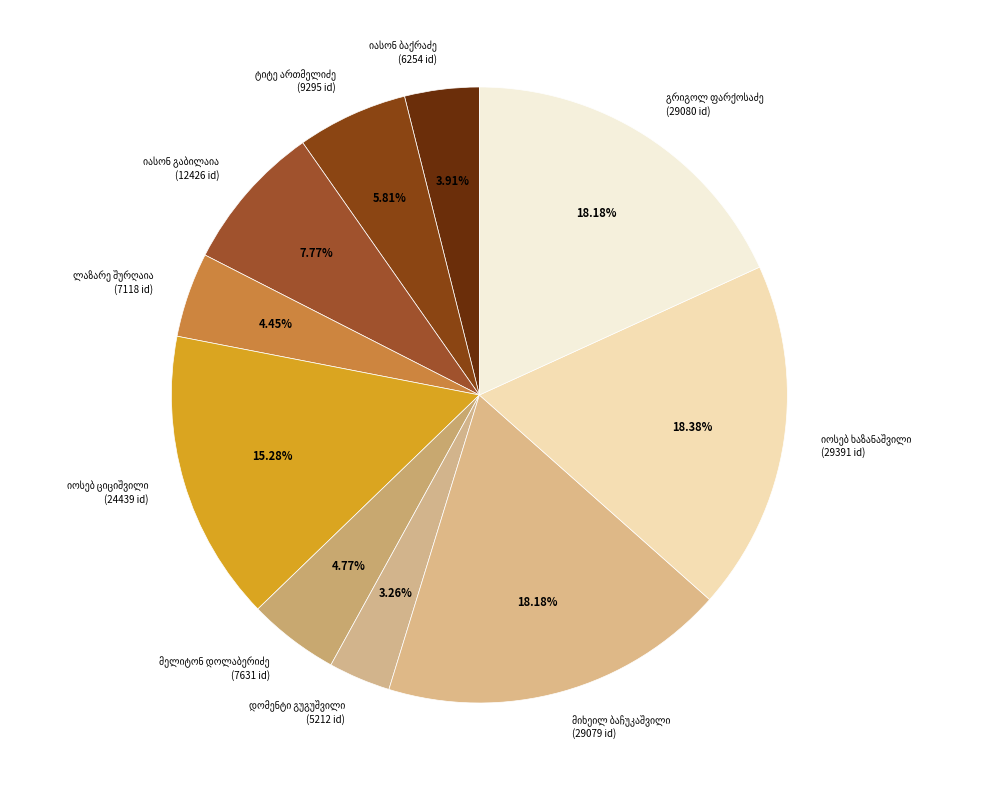

Is there a majority slice in this chart?

No